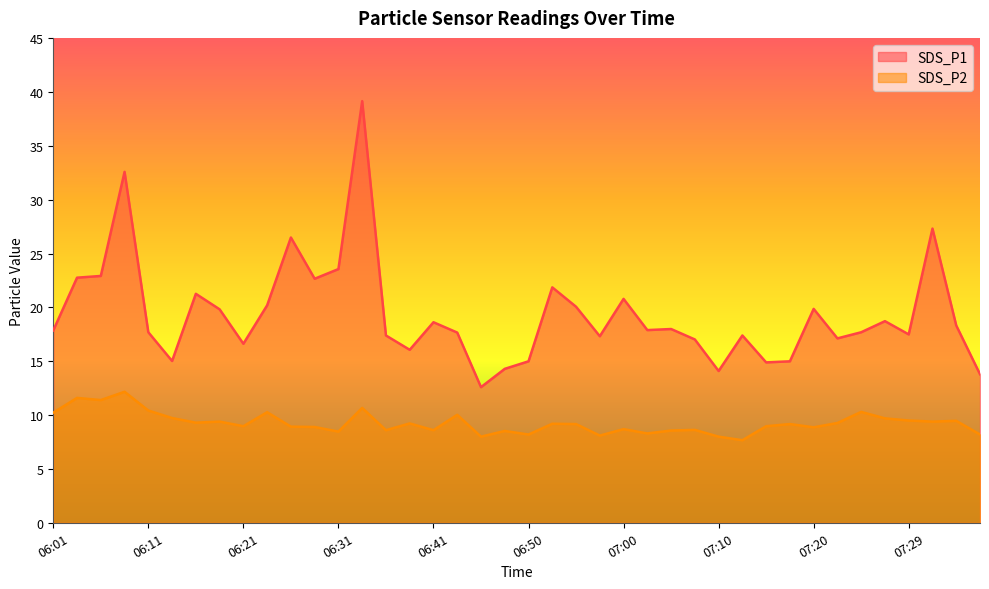

What are all the series names shown in the legend?

SDS_P1, SDS_P2